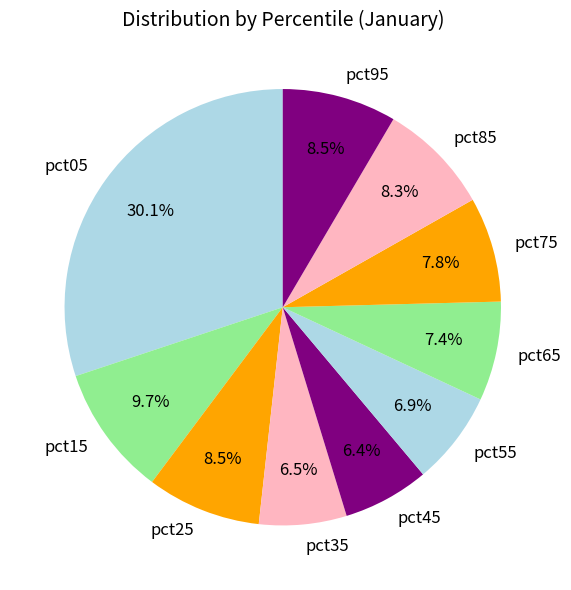

Does any single category account for the majority?

No